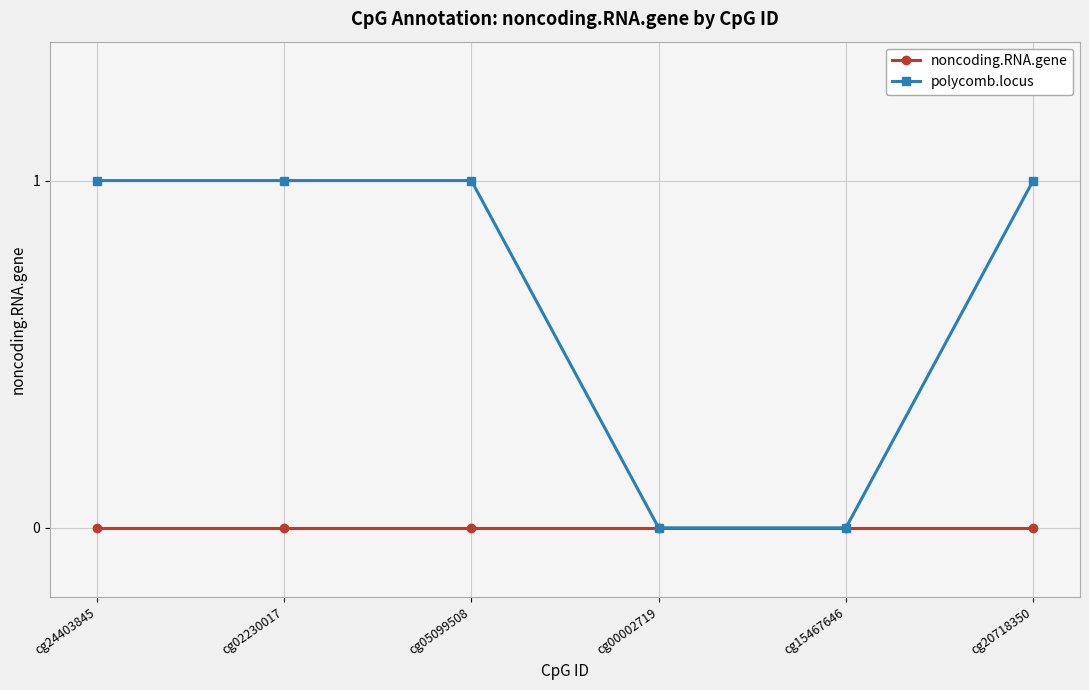

How many series are shown in this chart?

2